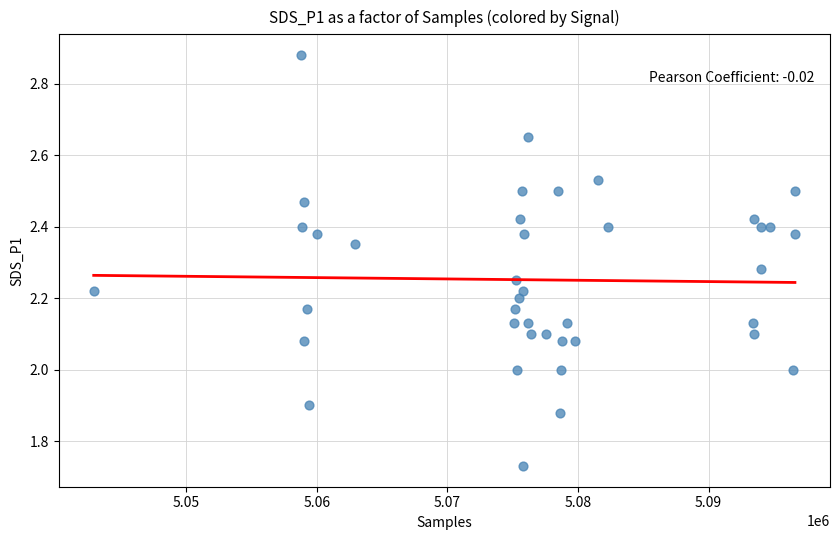

What is the range of X values (max minus min)?

53696.0